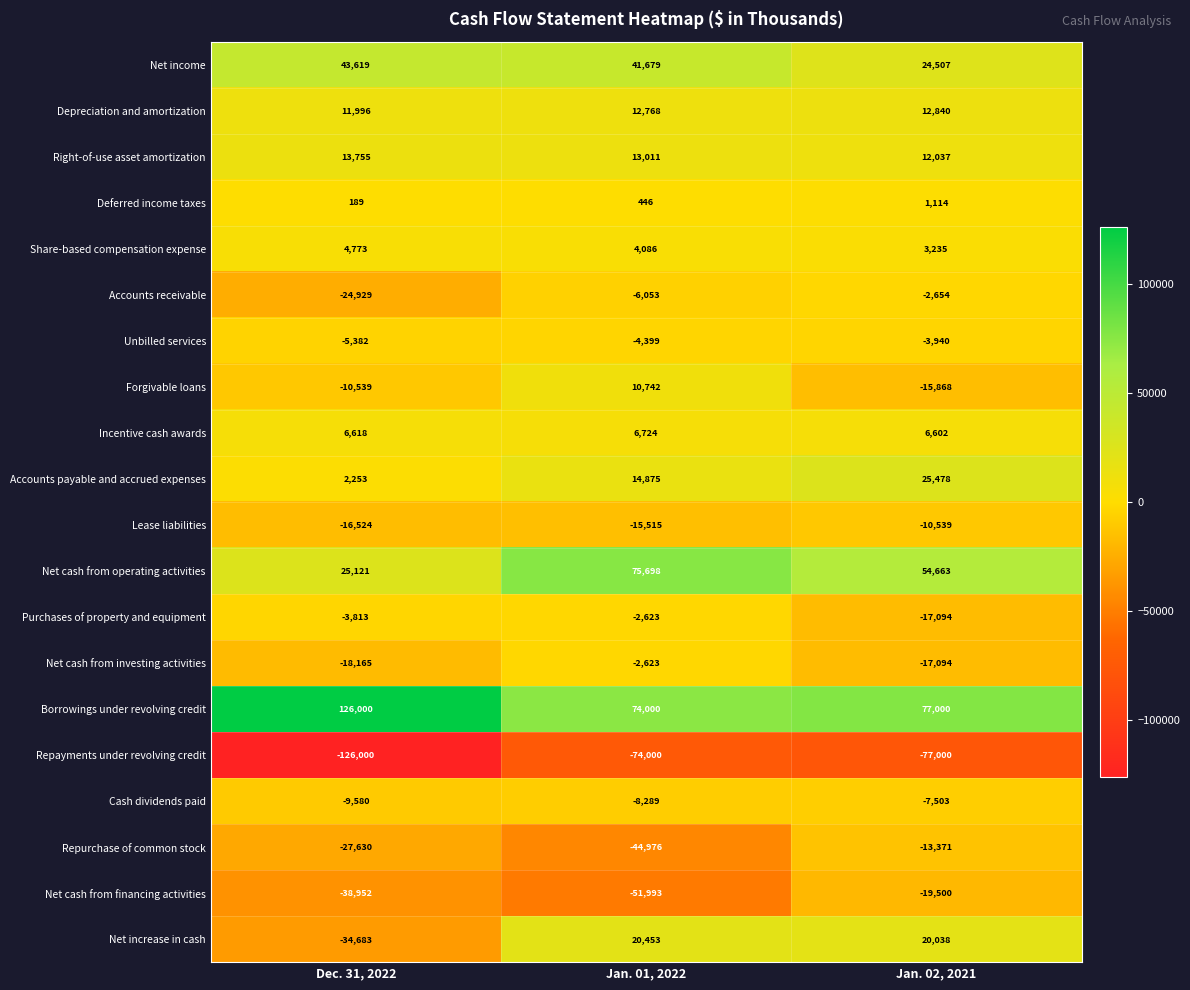

Which series has the largest total across all categories?

Borrowings under revolving credit